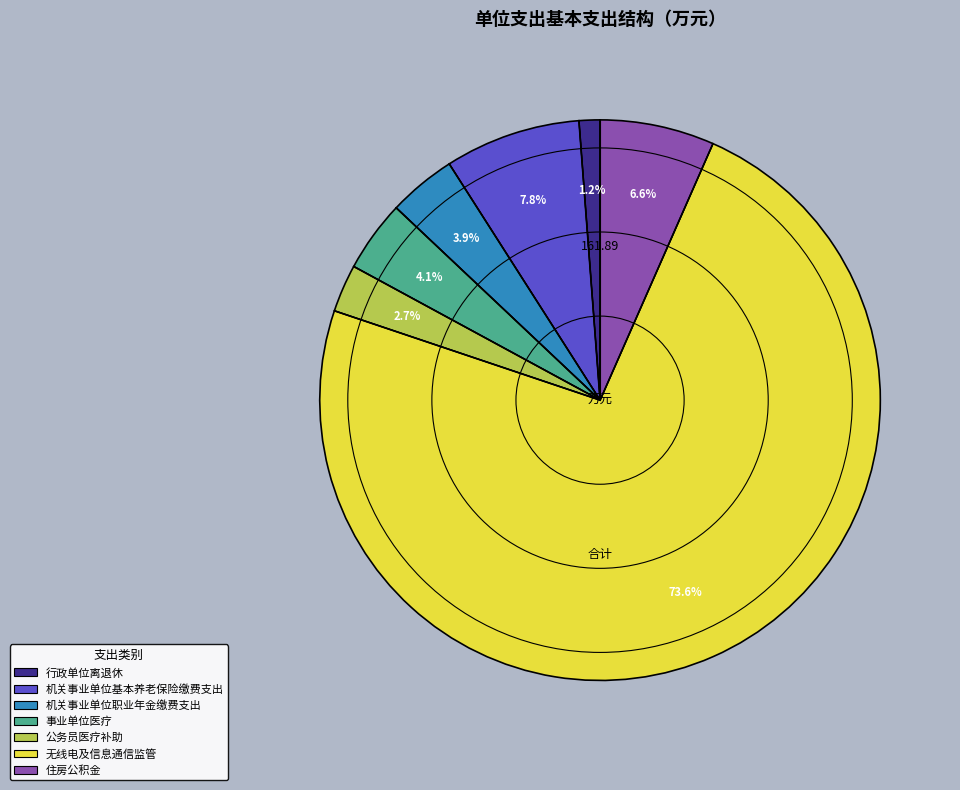

Which slice represents more than half of the pie?

无线电及信息通信监管